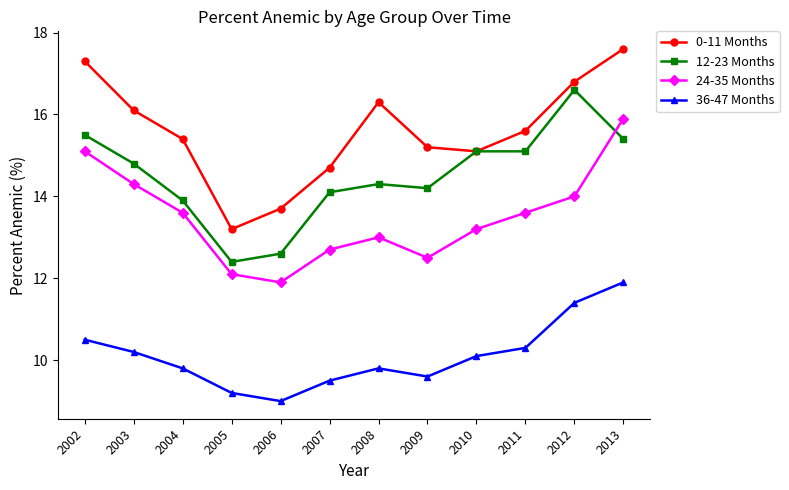

Reading left to right, extract all data points from this chart.

0-11 Months: 17.3	16.1	15.4	13.2	13.7	14.7	16.3	15.2	15.1	15.6	16.8	17.6
12-23 Months: 15.5	14.8	13.9	12.4	12.6	14.1	14.3	14.2	15.1	15.1	16.6	15.4
24-35 Months: 15.1	14.3	13.6	12.1	11.9	12.7	13.0	12.5	13.2	13.6	14.0	15.9
36-47 Months: 10.5	10.2	9.8	9.2	9.0	9.5	9.8	9.6	10.1	10.3	11.4	11.9